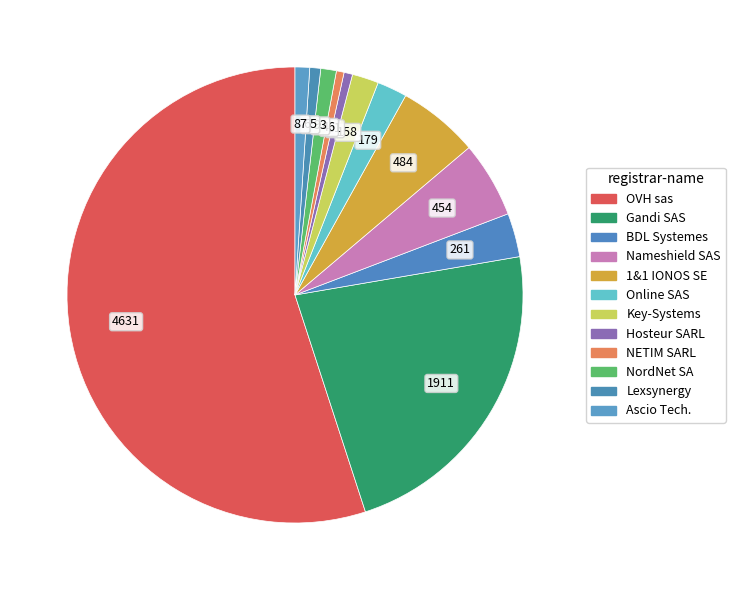

How many slices are in this pie chart?

12